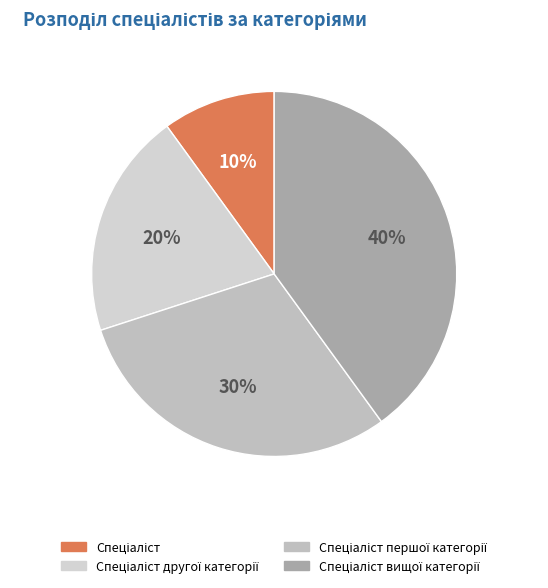

What is the ratio of the value at Спеціаліст першої категорії to the value at Спеціаліст другої категорії?

1.5